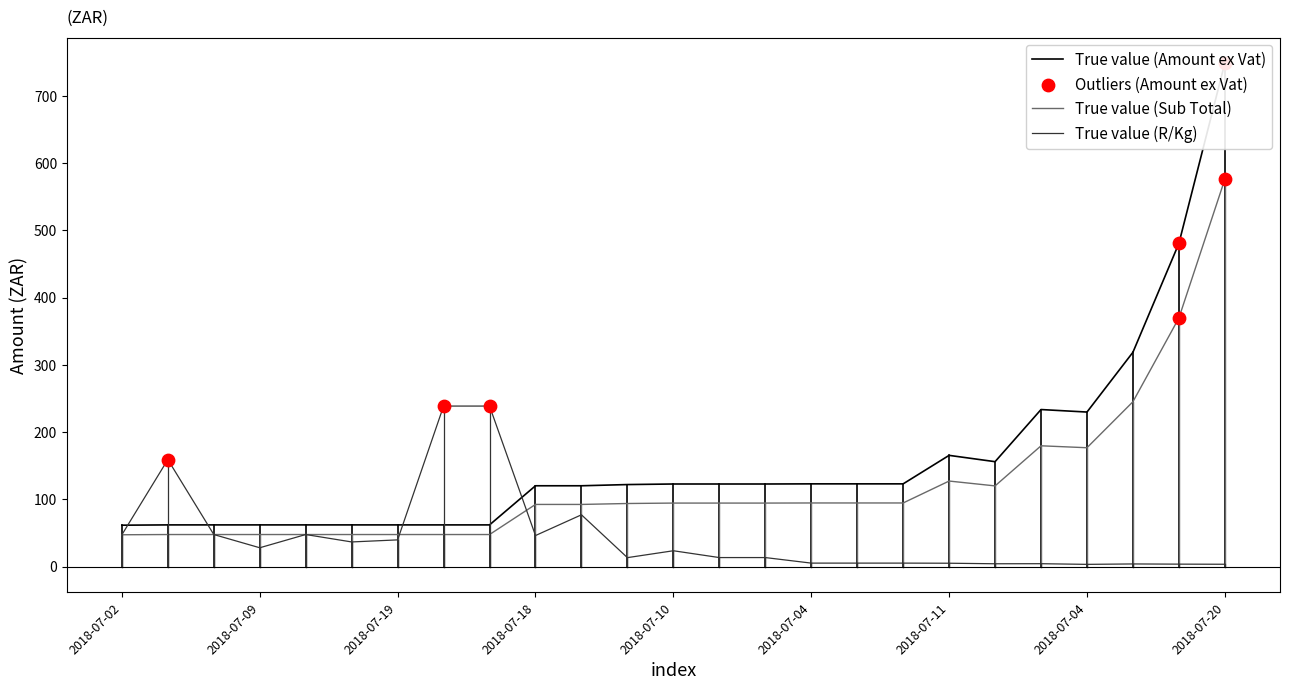

Which series has the largest total across all categories?

Amount ex Vat